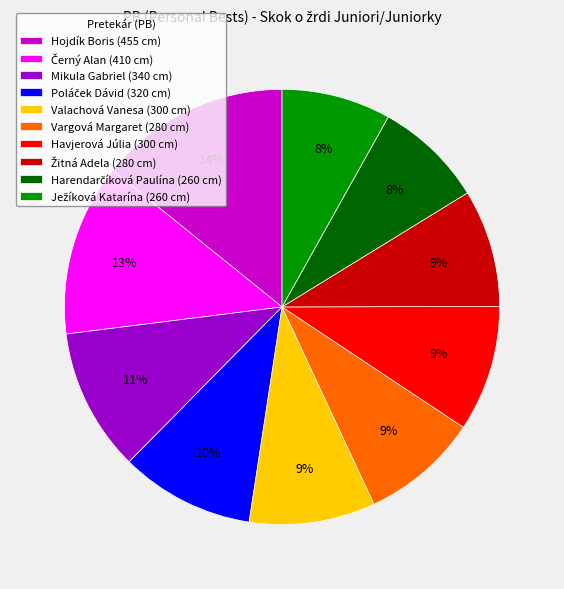

Which has a higher value, Mikula Gabriel (340 cm) or Havjerová Júlia (300 cm)?

Mikula Gabriel (340 cm)